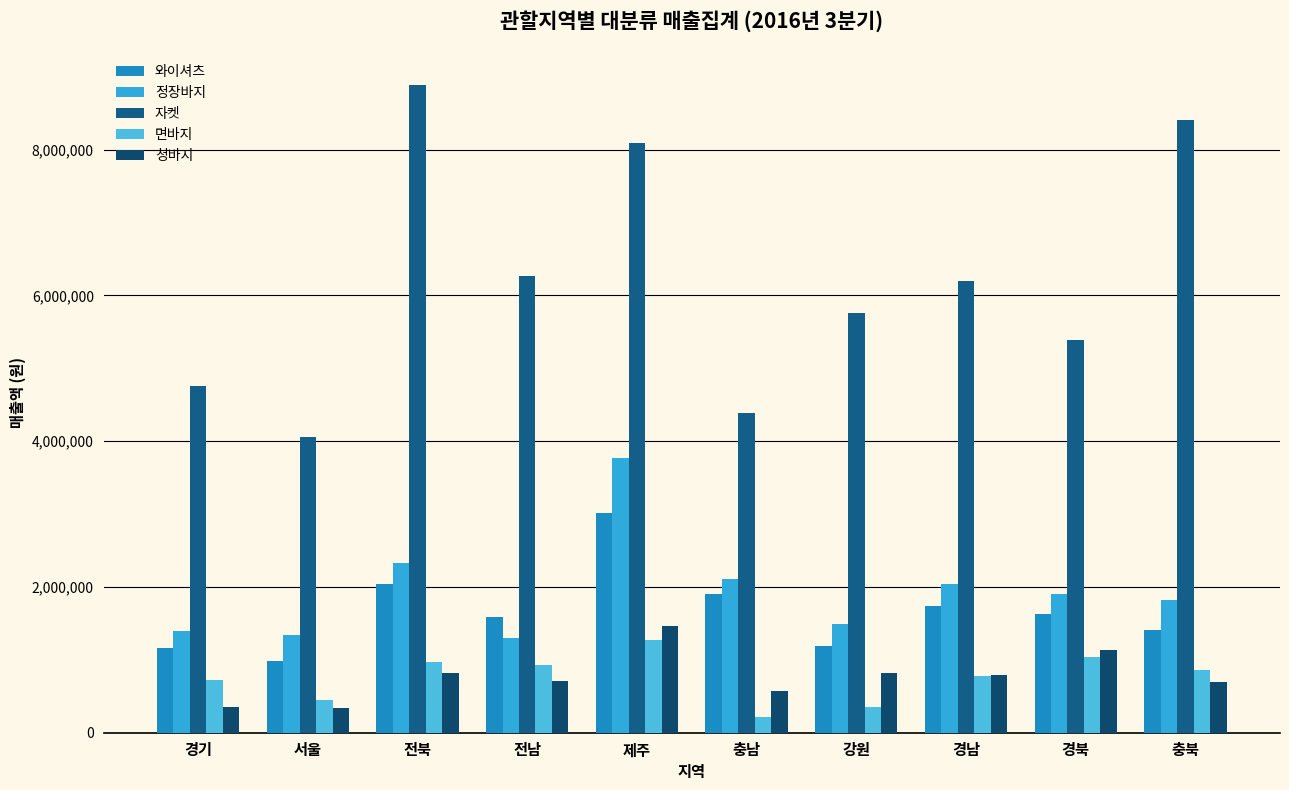

Which series has the largest total across all categories?

자켓